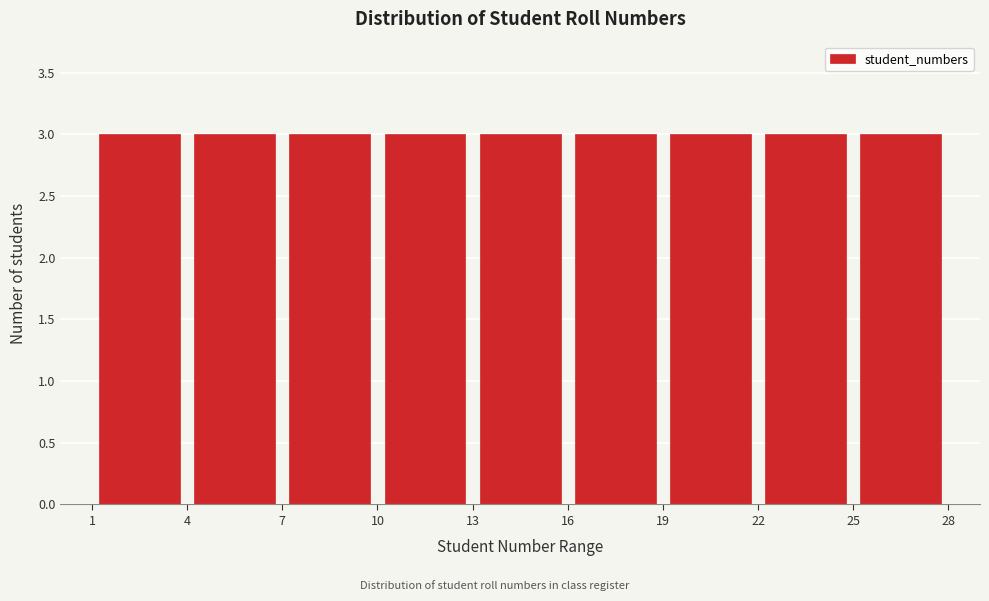

Reading left to right, transcribe this chart: for each bar, give the range it covers on the x-axis and its height. The values are not printed on the chart, so give them approximately, as read against the axis.

1 to 4: 3
4 to 7: 3
7 to 10: 3
10 to 13: 3
13 to 16: 3
16 to 19: 3
19 to 22: 3
22 to 25: 3
25 to 28: 3